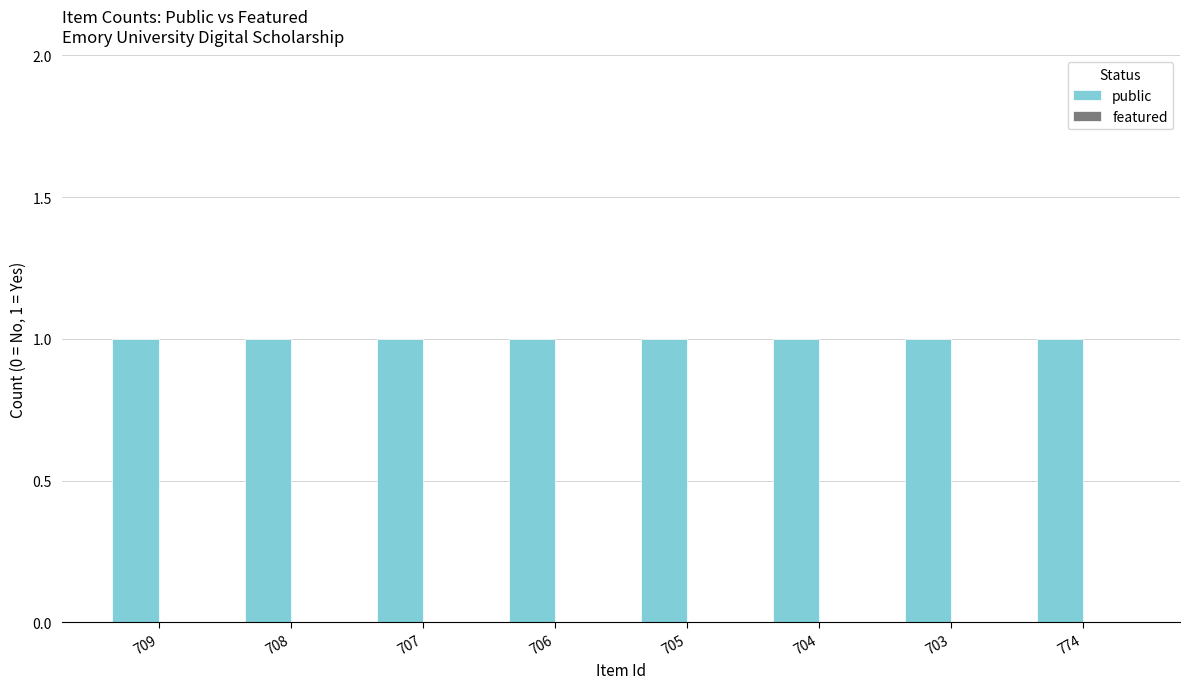

How many distinct data groups are displayed?

2